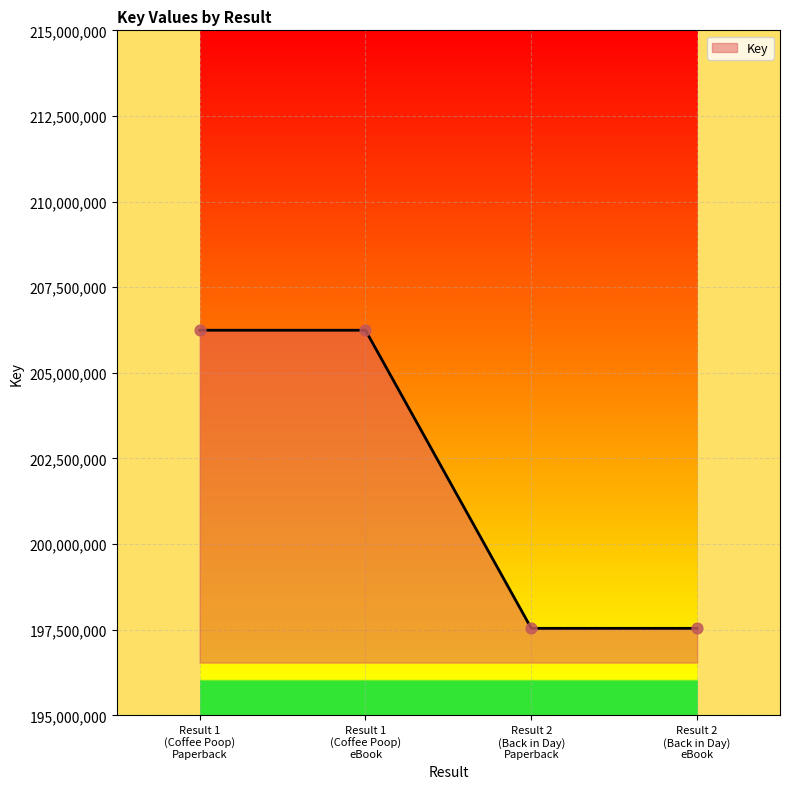

What is the difference between the maximum and minimum values?

8703941